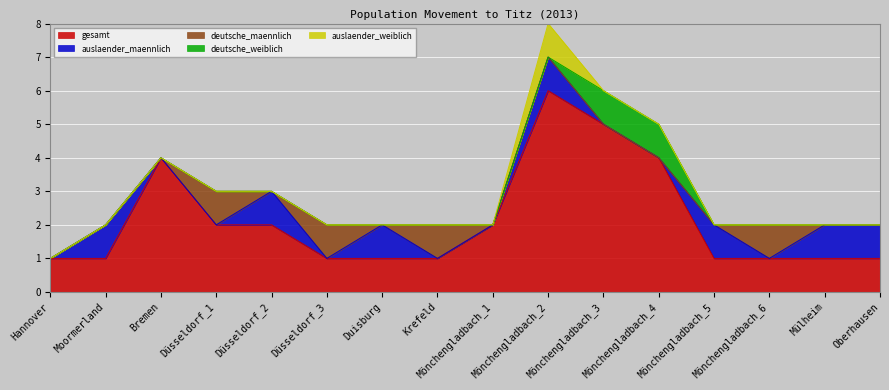

True or false: deutsche_maennlich and gesamt cross at least once.

False